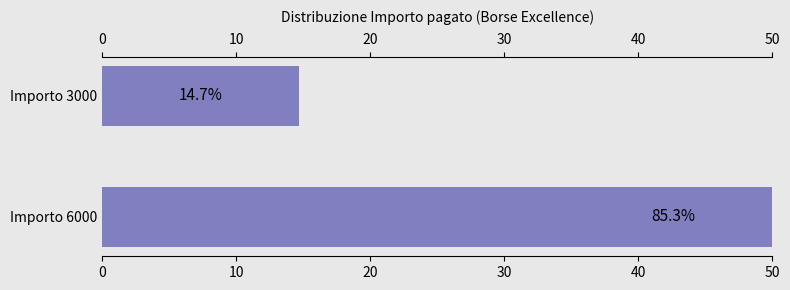

Count the number of categories in the chart.

2